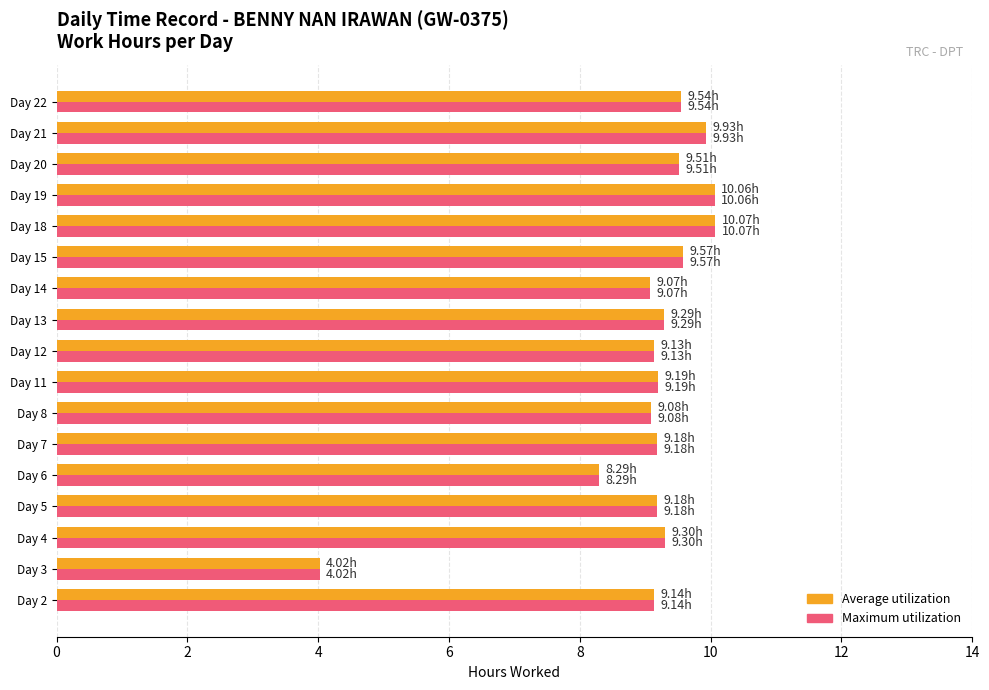

What is the maximum value shown in the chart?

10.1